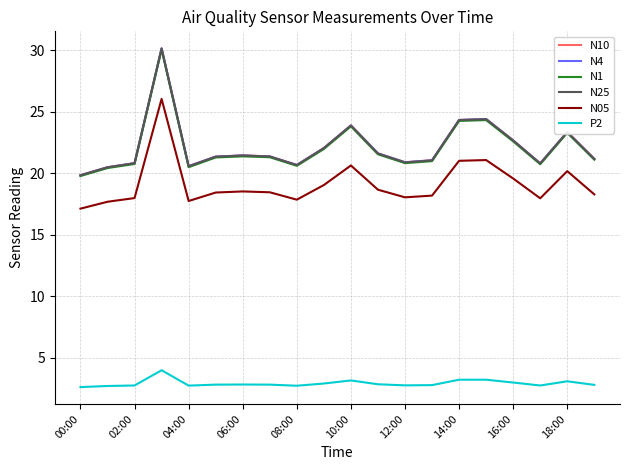

What is the lowest value of the N1 series?

19.8